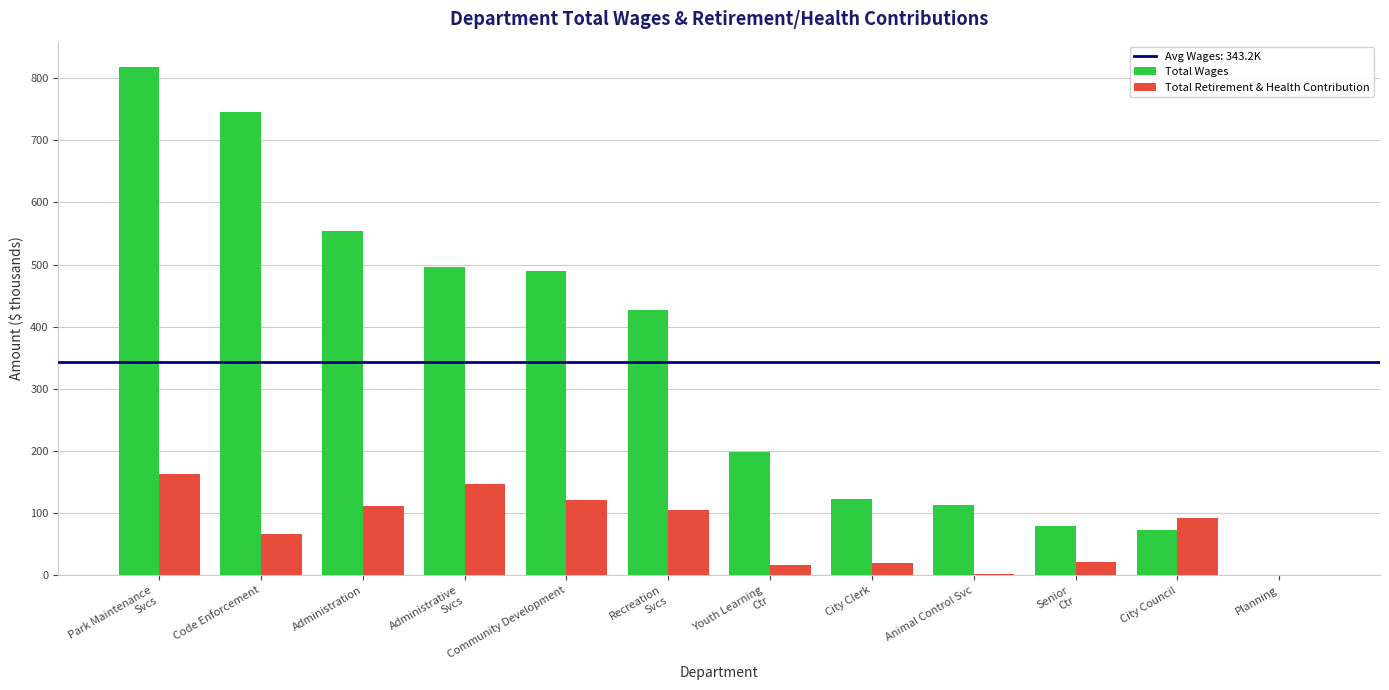

The Total Retirement & Health Contribution series shows 92.7 at City Council. True or false?

True